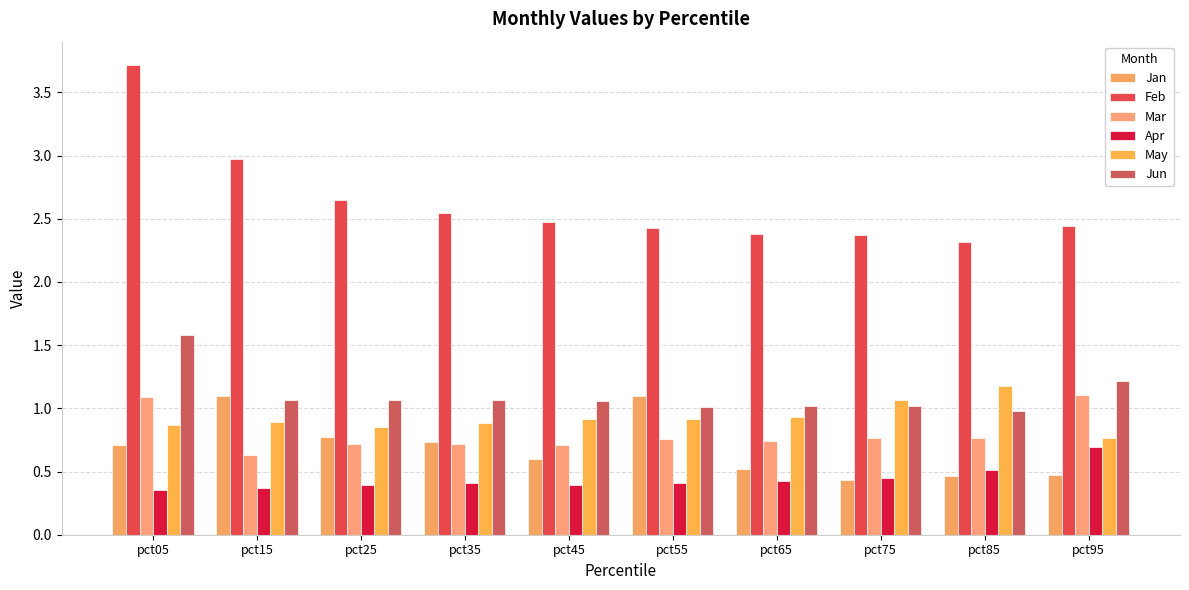

Reading left to right, transcribe all the data shown in this chart.

Jan: 0.7	1.1	0.8	0.7	0.6	1.1	0.5	0.4	0.5	0.5
Feb: 3.7	3.0	2.6	2.5	2.5	2.4	2.4	2.4	2.3	2.4
Mar: 1.1	0.6	0.7	0.7	0.7	0.8	0.7	0.8	0.8	1.1
Apr: 0.4	0.4	0.4	0.4	0.4	0.4	0.4	0.5	0.5	0.7
May: 0.9	0.9	0.8	0.9	0.9	0.9	0.9	1.1	1.2	0.8
Jun: 1.6	1.1	1.1	1.1	1.1	1.0	1.0	1.0	1.0	1.2